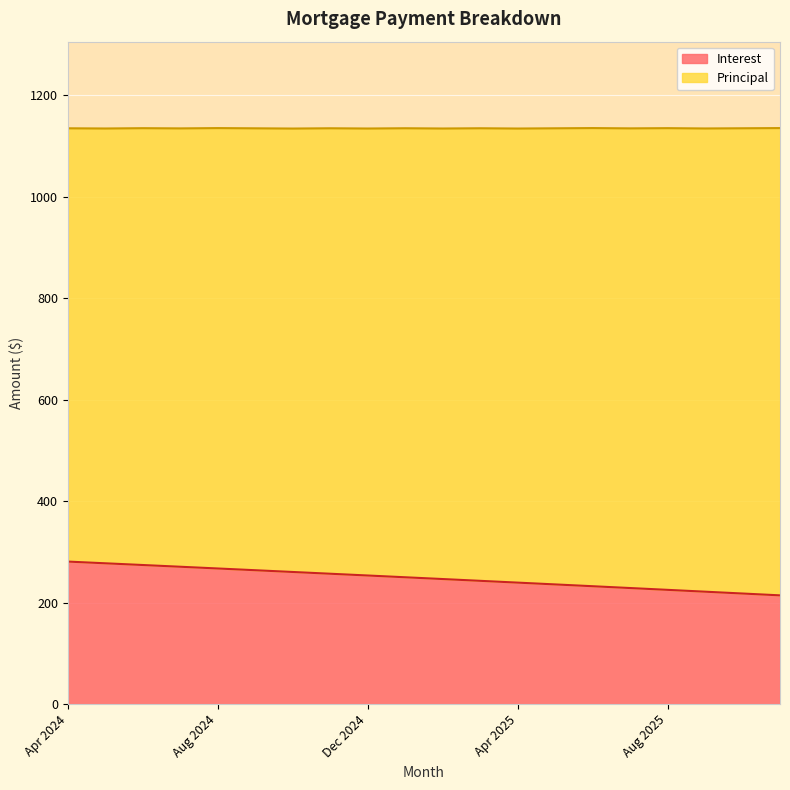

What is the change in value from Dec 2024 to May 2025?

-17.6